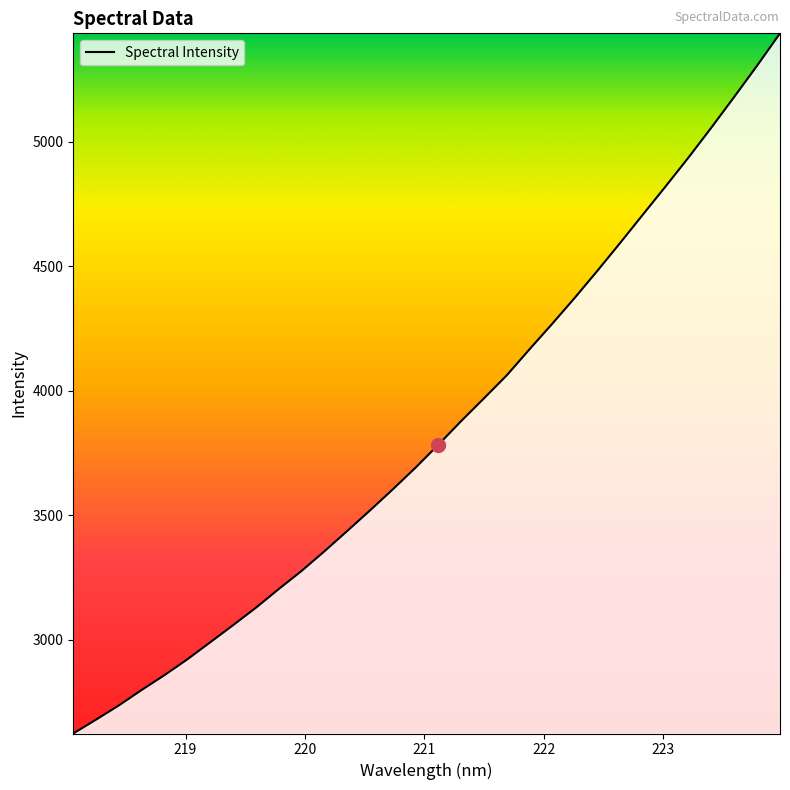

What is the greatest value displayed?

5434.6